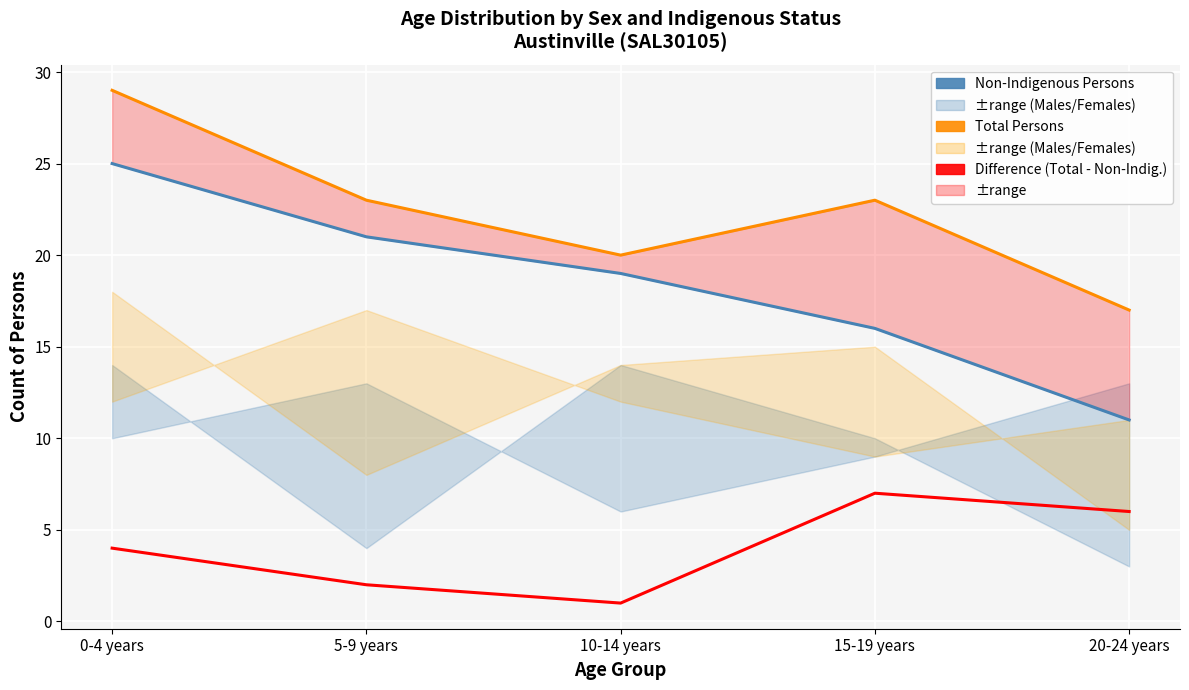

What is the maximum value shown in the chart?

29